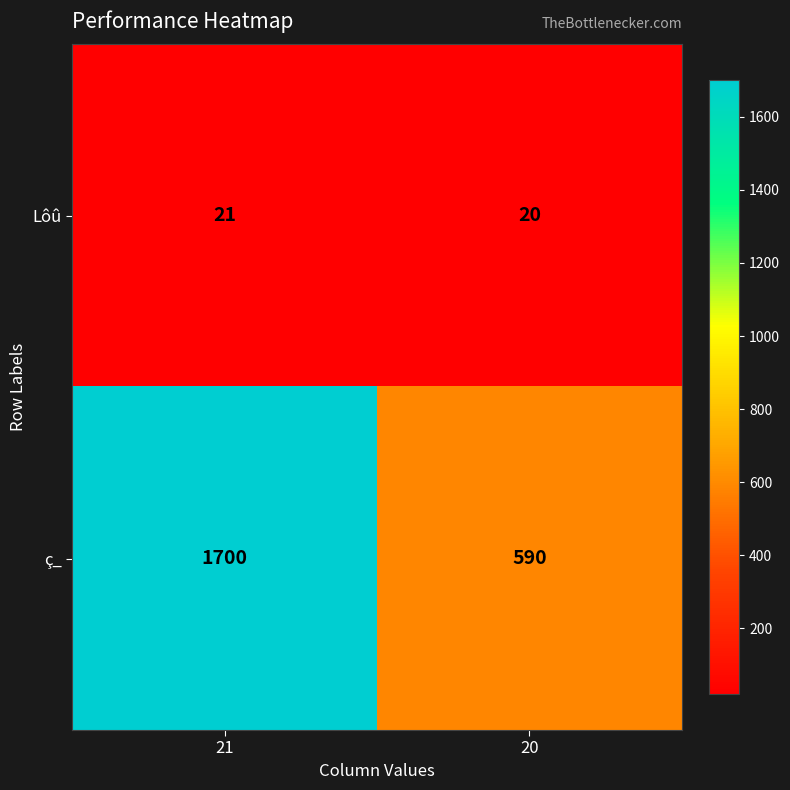

How many distinct data groups are displayed?

2